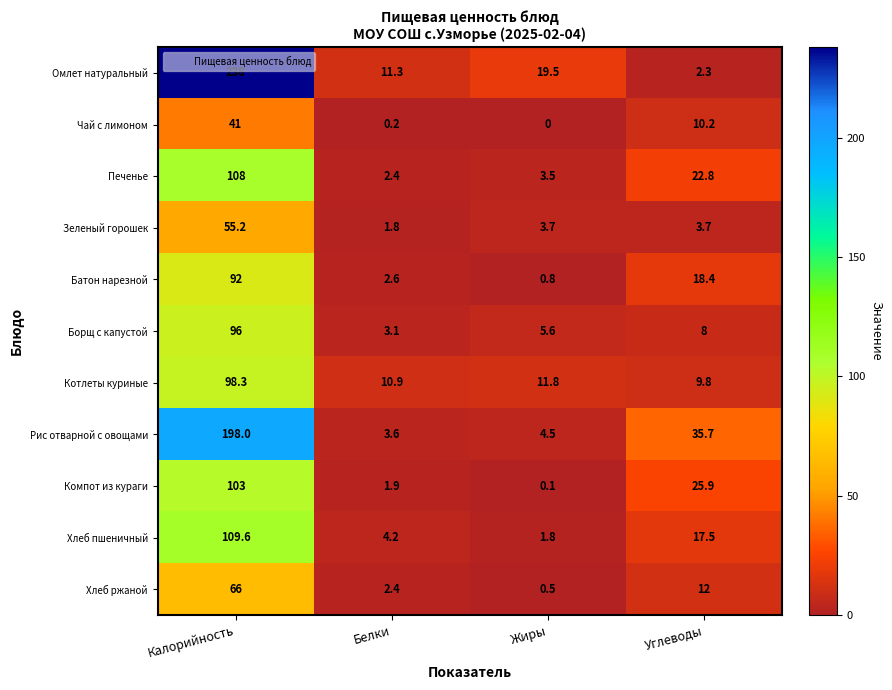

What is the difference between the Борщ с капустой values at Калорийность and Углеводы?

88.0